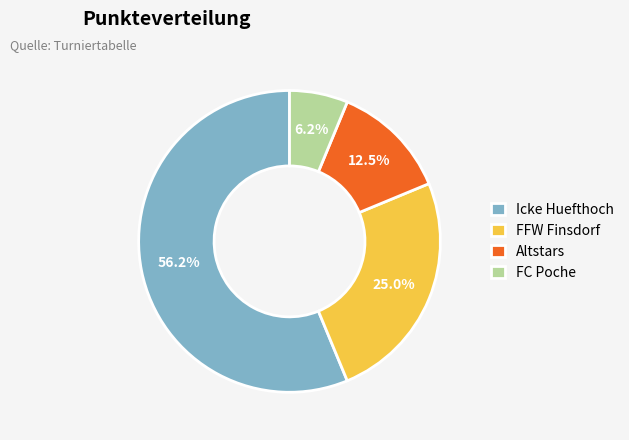

To the nearest percent, what is the average slice percentage?

25%